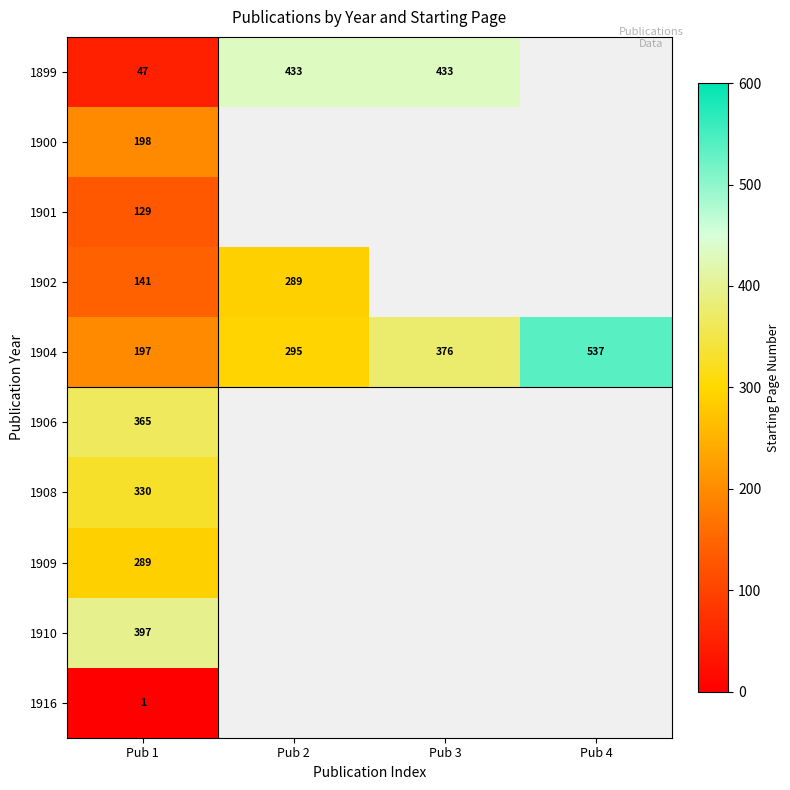

The value of 1906 at Pub 1 is 365. True or false?

True